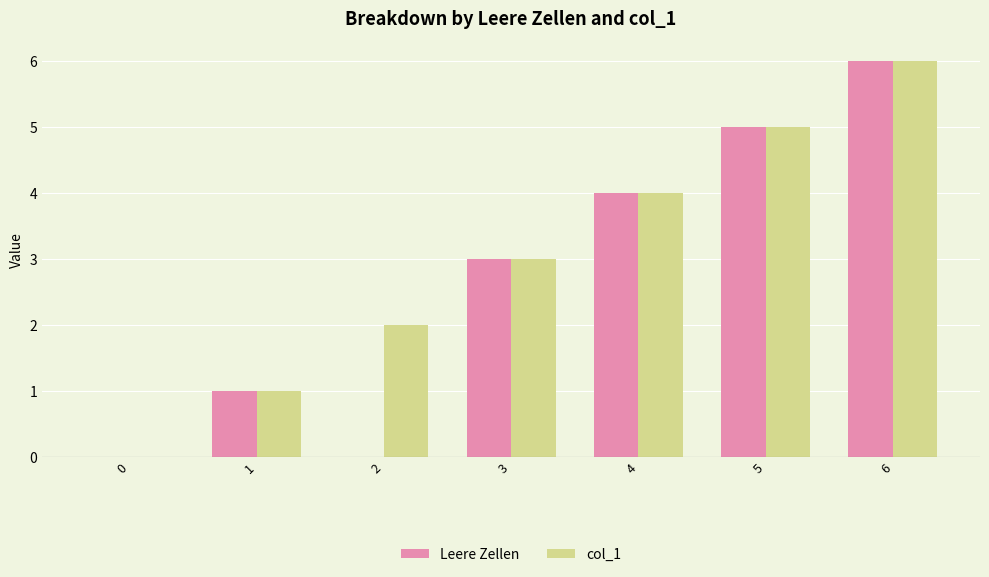

What is the sum of all Leere Zellen values?

19